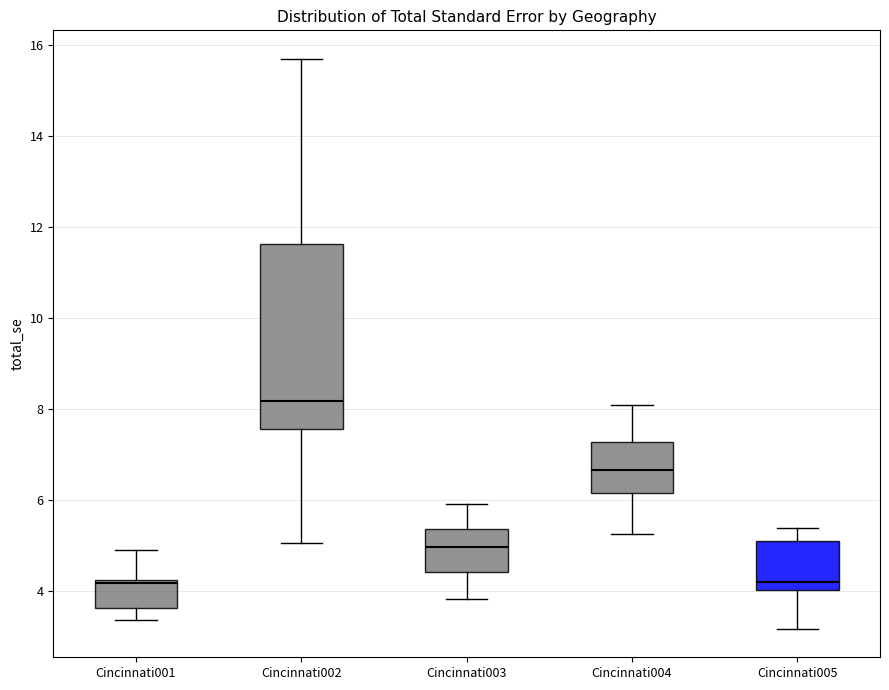

Reading left to right, read every box against the y-axis: the position of its median line, the range the box covers, and the ends of its whiskers. The values are not printed on the chart, so give them approximately, as read against the axis.

Cincinnati001: median 4.2, box 3.6 to 4.2, whiskers 3.4 to 5.0
Cincinnati002: median 8.2, box 7.6 to 11.6, whiskers 5.0 to 15.8
Cincinnati003: median 5.0, box 4.4 to 5.4, whiskers 3.8 to 6.0
Cincinnati004: median 6.6, box 6.2 to 7.2, whiskers 5.2 to 8.0
Cincinnati005: median 4.2, box 4.0 to 5.2, whiskers 3.2 to 5.4